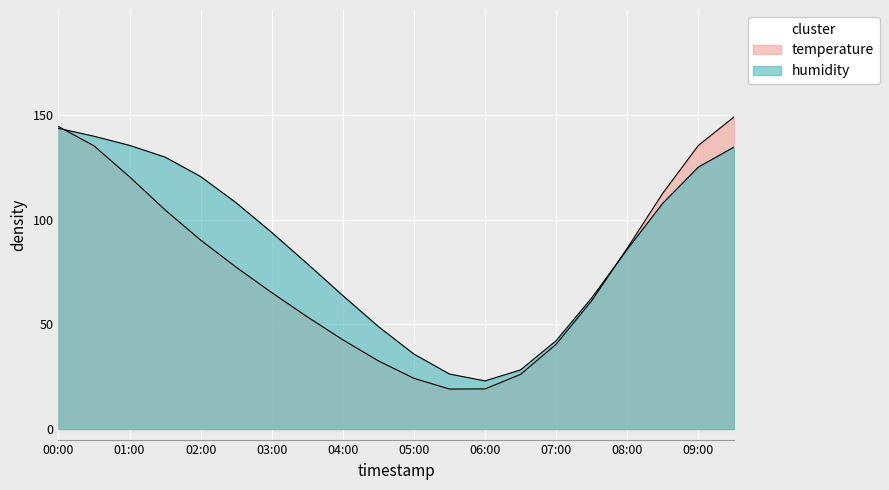

Where is the first local minimum?

05:30